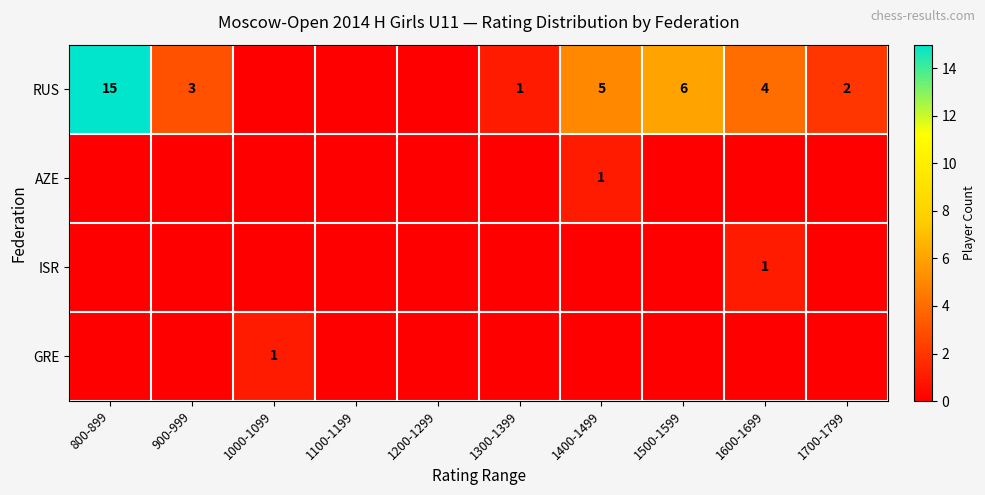

Which category has the highest value across all series?

800-899